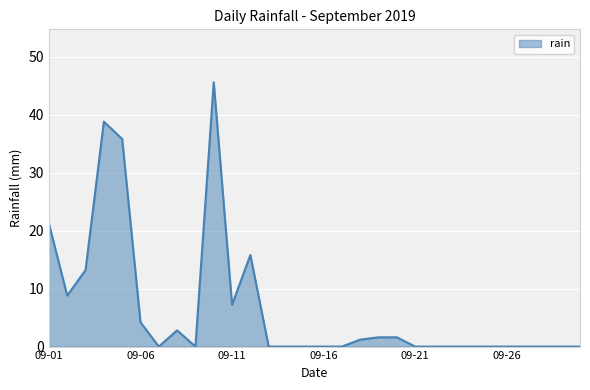

What is the difference between the maximum and minimum values?

45.6